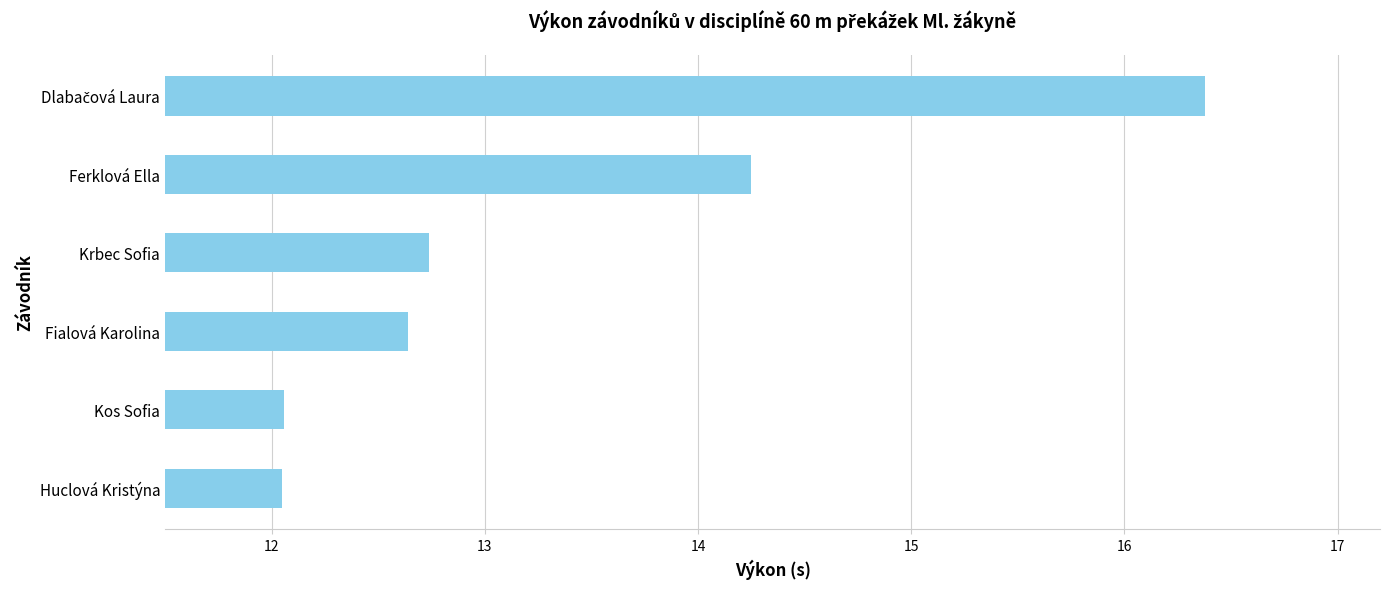

Are the bars horizontal?

Yes